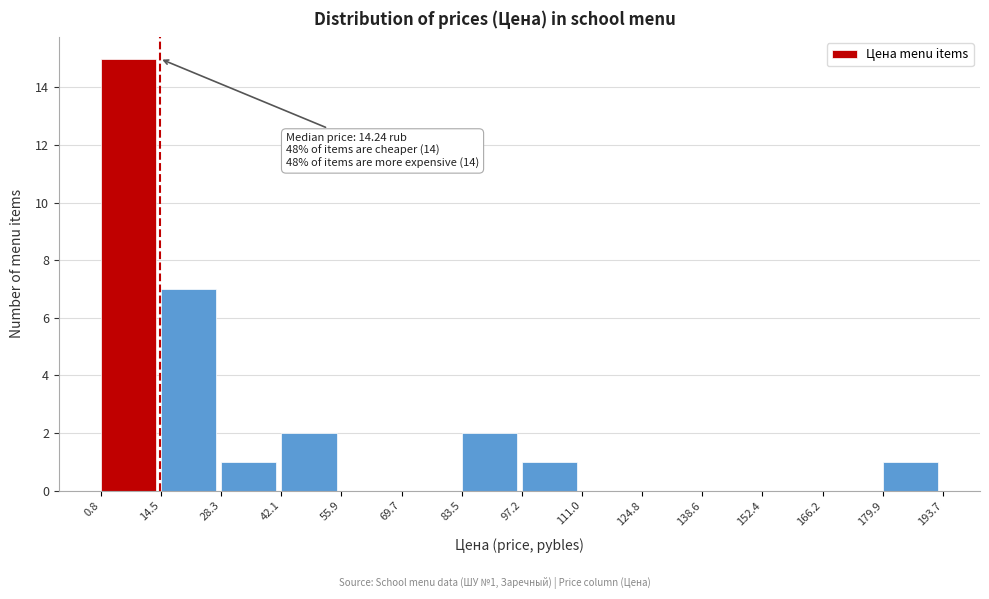

Over which range of the x-axis is the bar tallest?

0.8 to 14.5